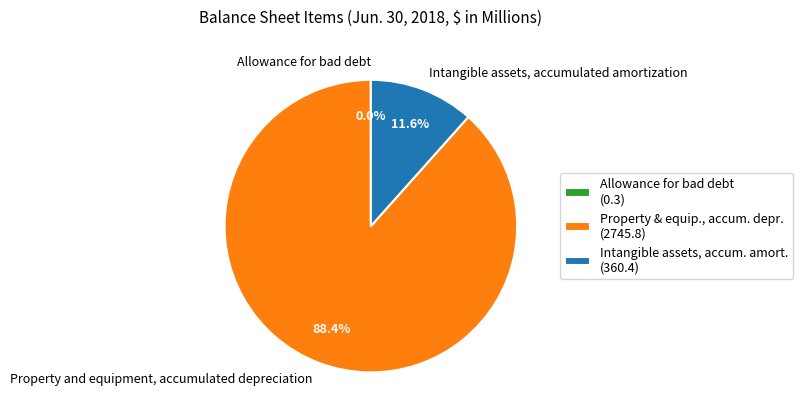

Does any single category account for the majority?

Yes